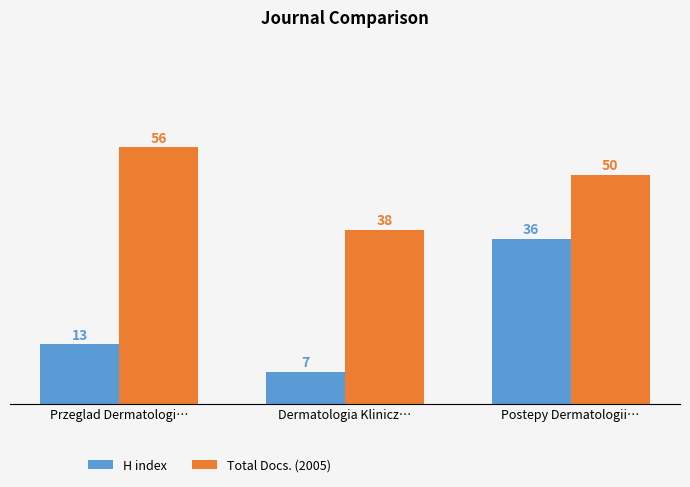

Reading left to right, what are all the values shown in this chart?

H index: Przeglad Dermatologi…=13	Dermatologia Klinicz…=7	Postepy Dermatologii…=36
Total Docs. (2005): Przeglad Dermatologi…=56	Dermatologia Klinicz…=38	Postepy Dermatologii…=50